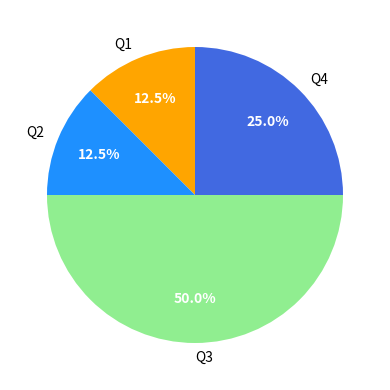

Which slice is the largest?

Q3